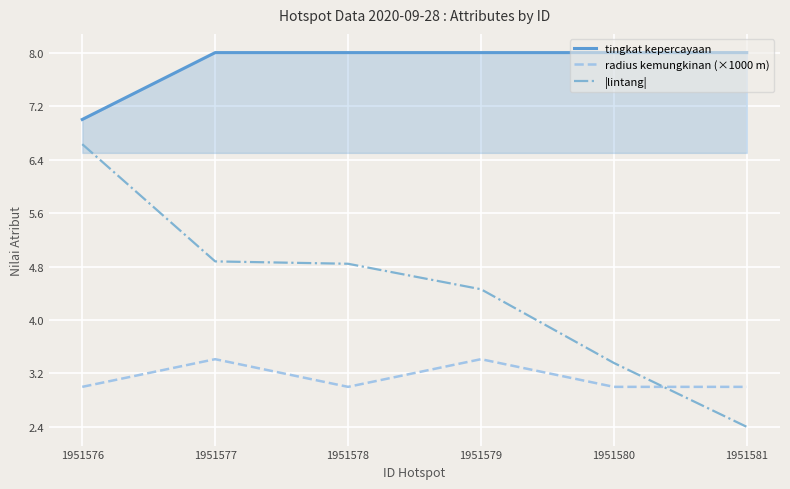

What is the total value across all series at 1951576?

16.6